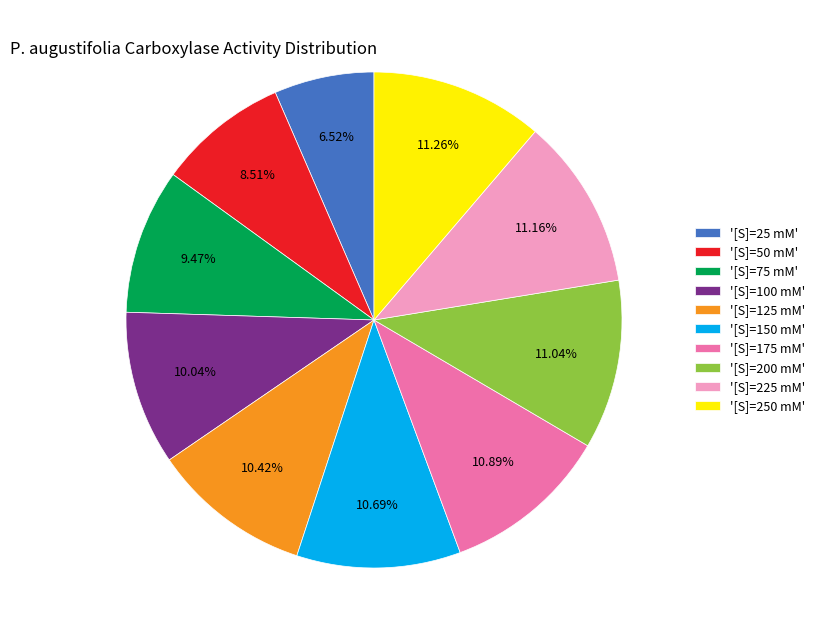

Approximately how many times larger is the value at '[S]=125 mM' compared to '[S]=100 mM'?

1.0